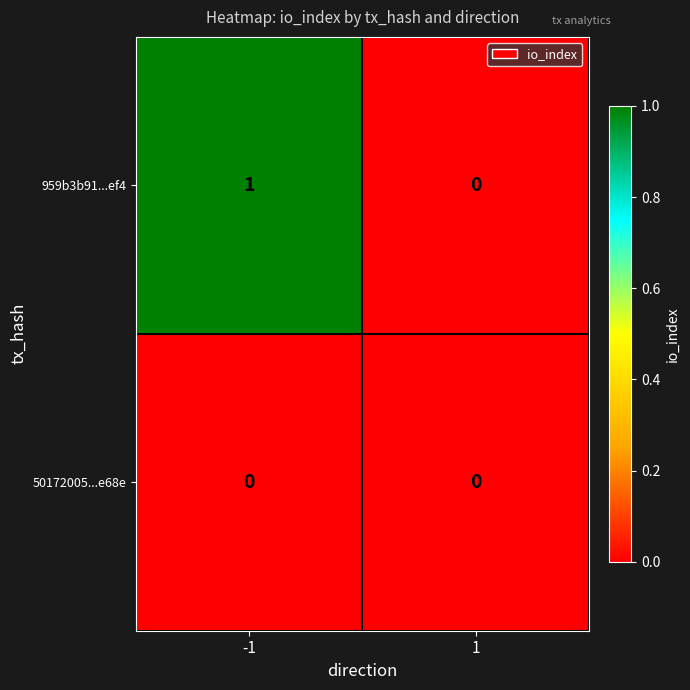

Which series has the largest total across all categories?

959b3b91...ef4